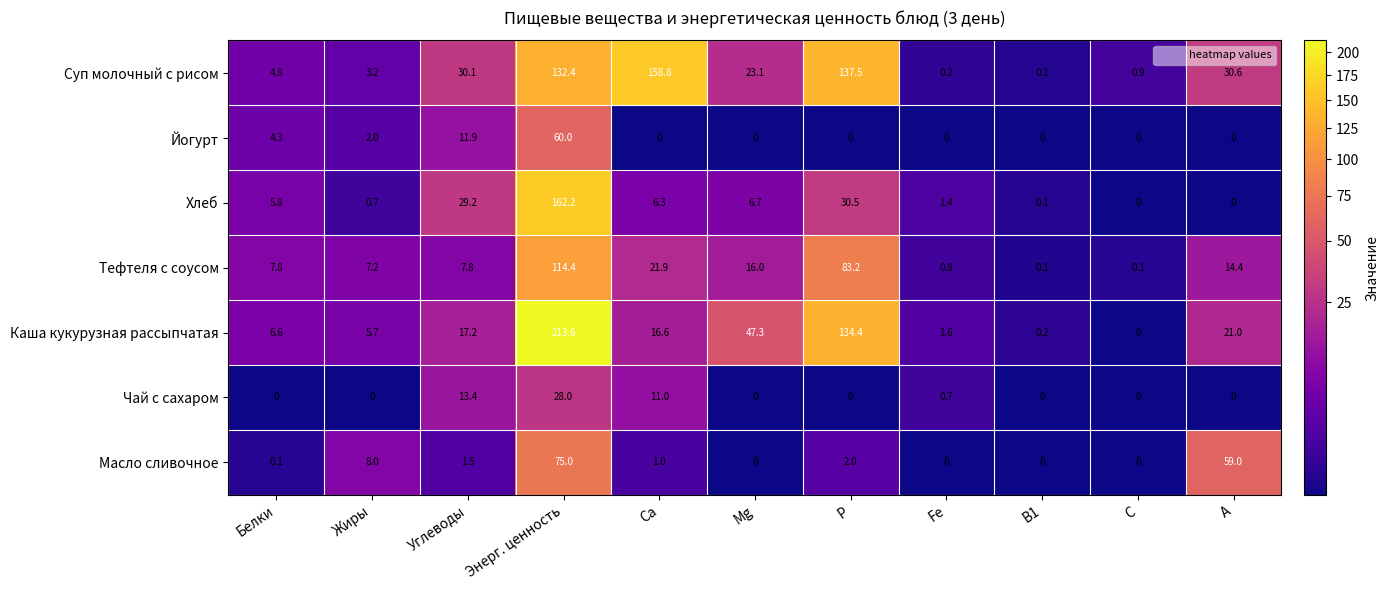

True or false: Масло сливочное has a value of 34.8 at C.

False